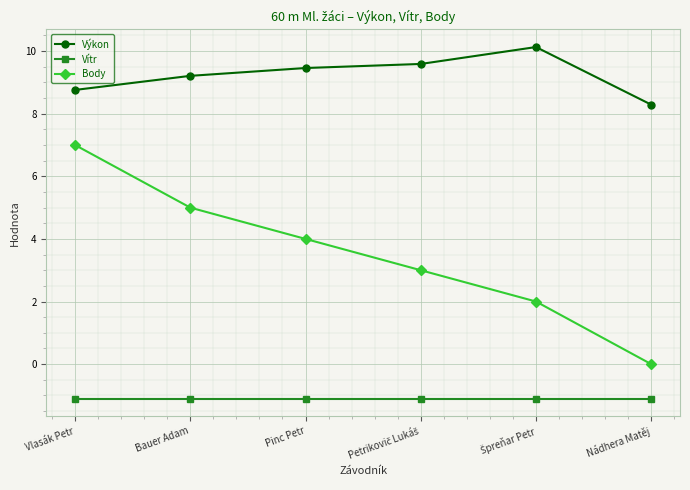

What is the approximate value of Vítr at Vlasák Petr?

-1.1